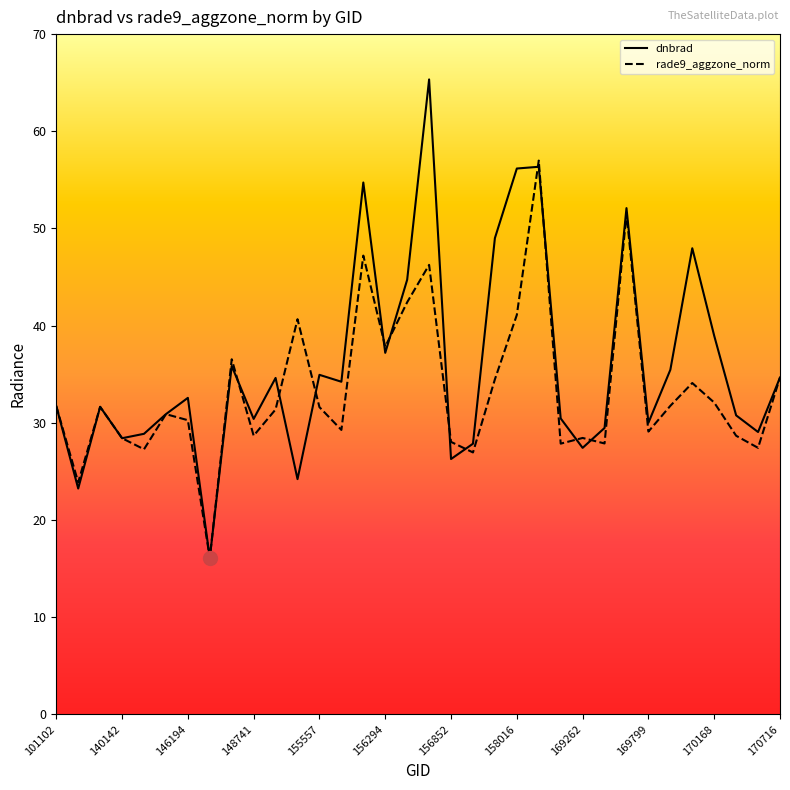

Which series has the widest spread of values?

dnbrad